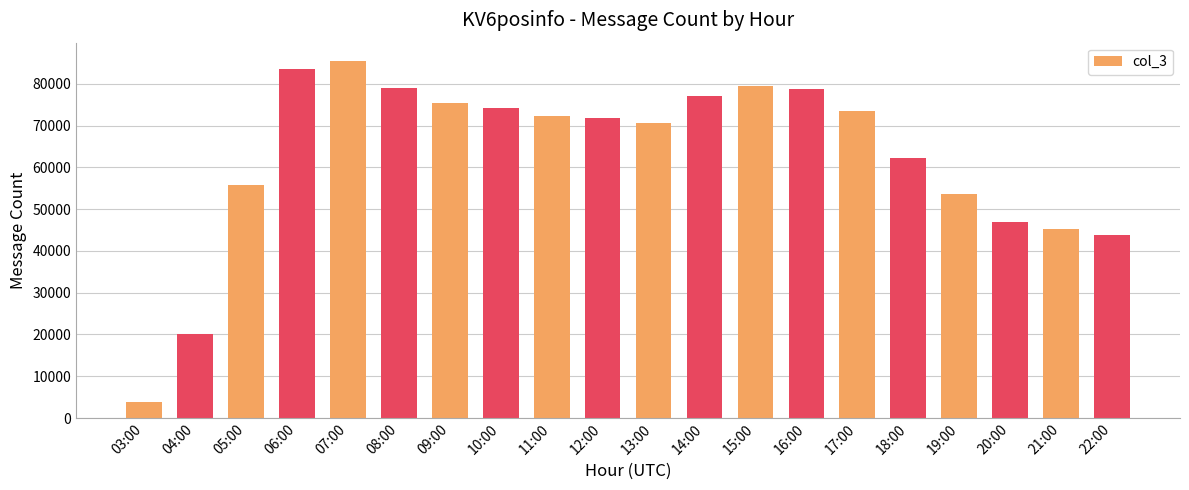

What is the sum of all values?

1252513